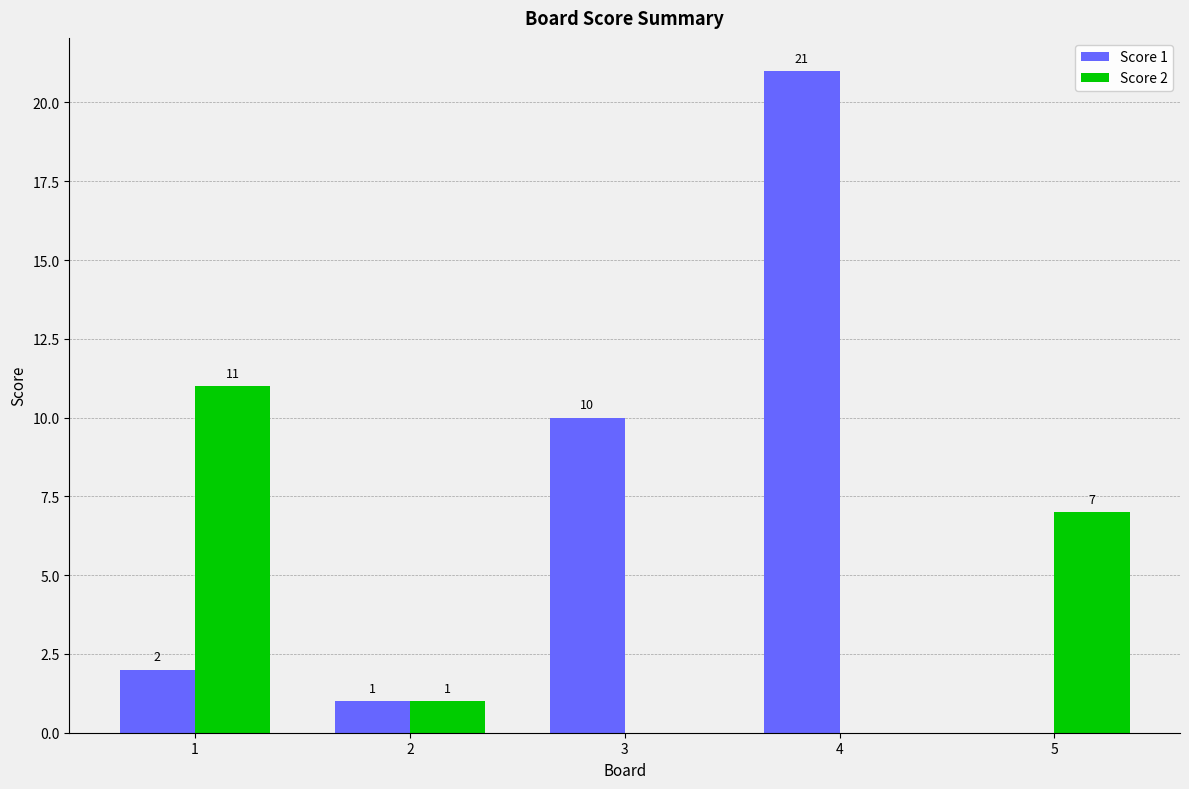

What are all the series names shown in the legend?

Score 1, Score 2